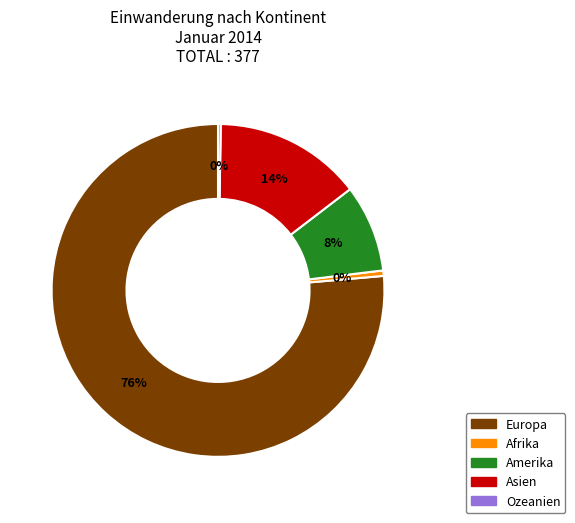

How much of the chart is everything except Ozeanien?

99.7%